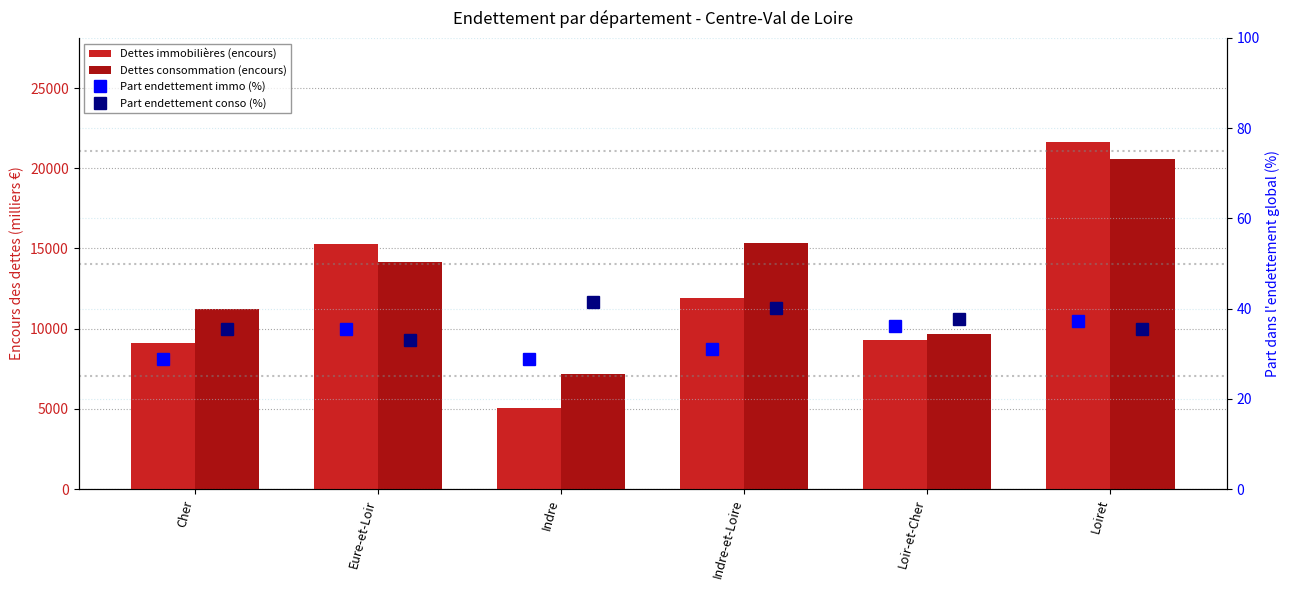

What position from the left is Indre-et-Loire?

4